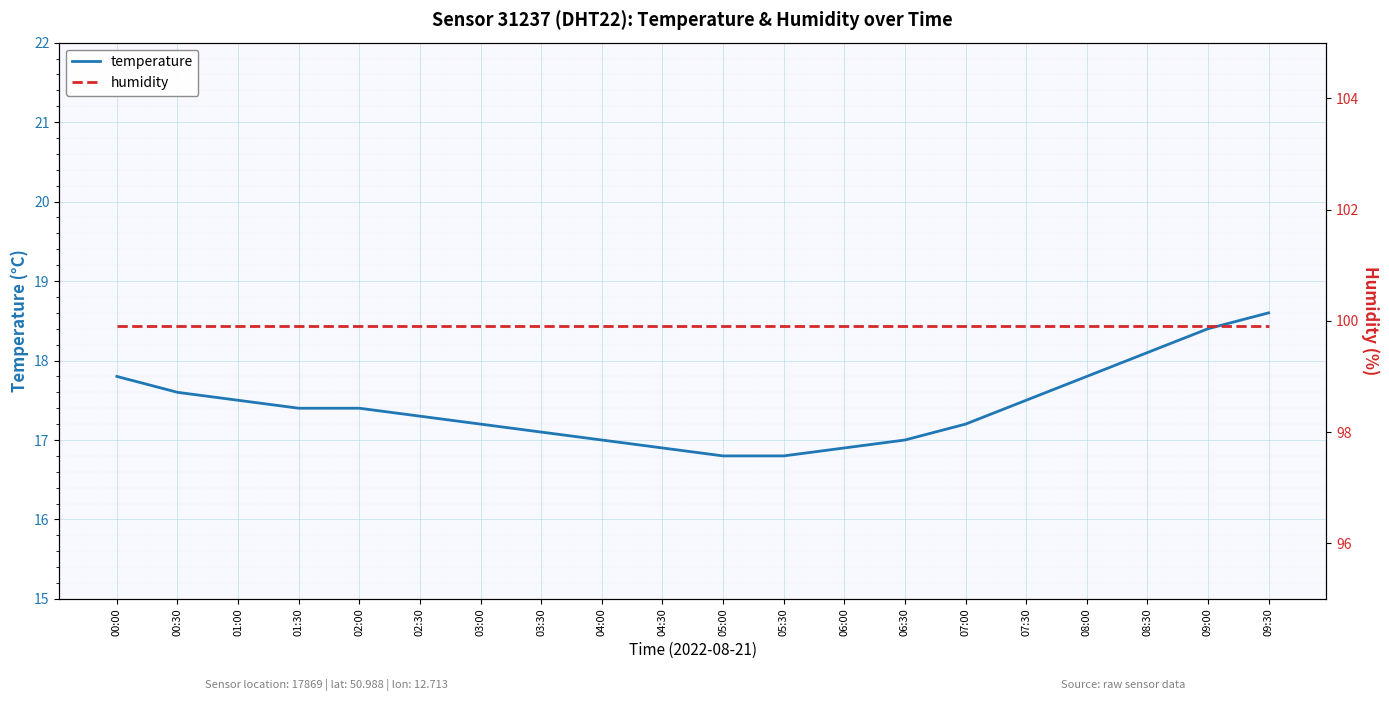

Rank the series by their average value, from lowest to highest.

temperature, humidity